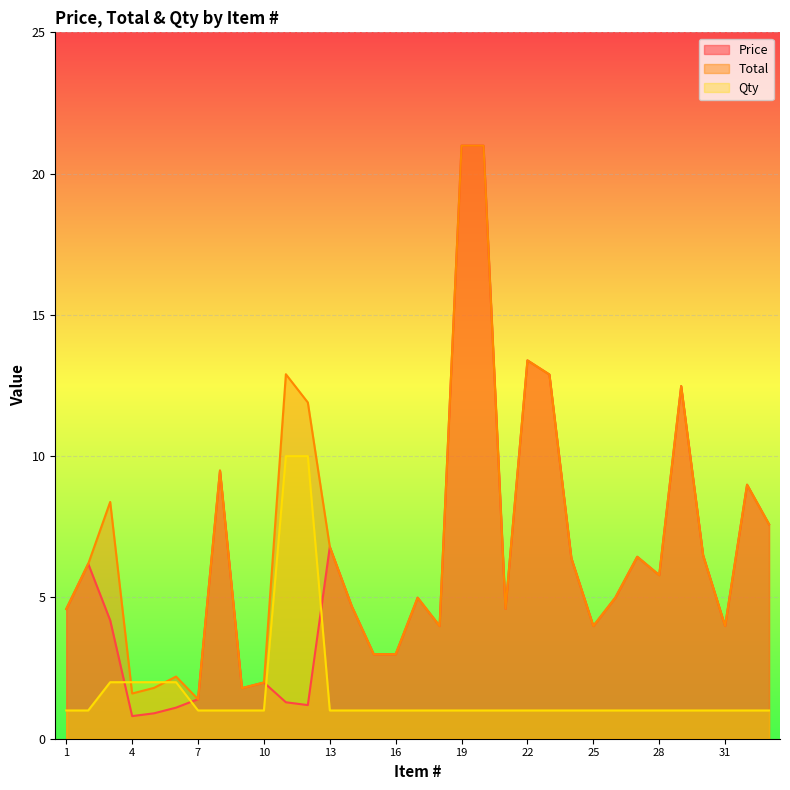

Count the number of categories in the chart.

33